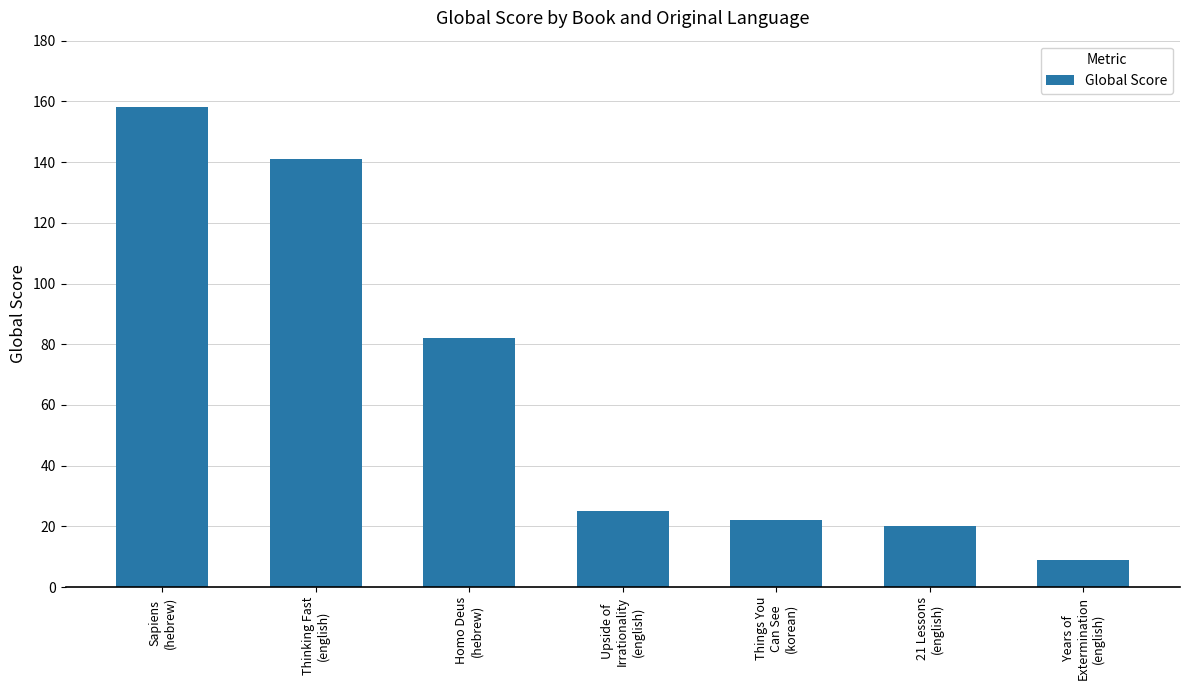

What is the smallest value displayed?

9